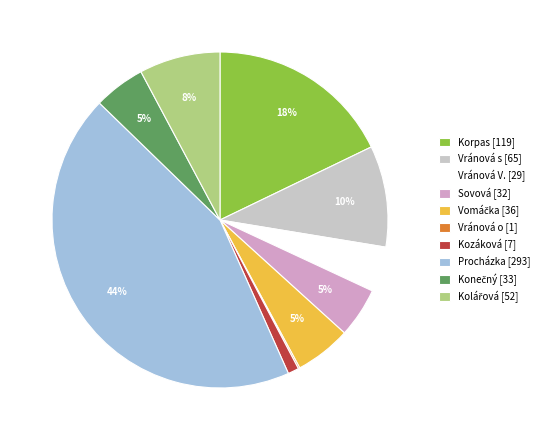

Which slice is the largest?

Procházka [293]